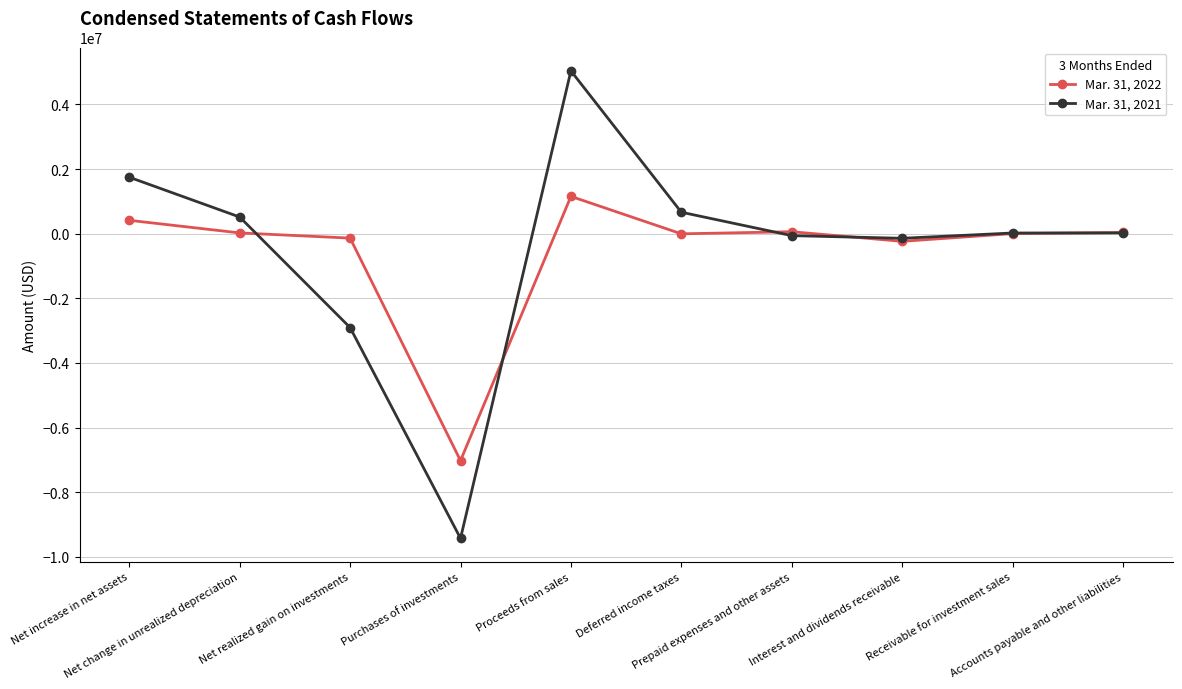

What are all the series names shown in the legend?

Mar. 31, 2022, Mar. 31, 2021